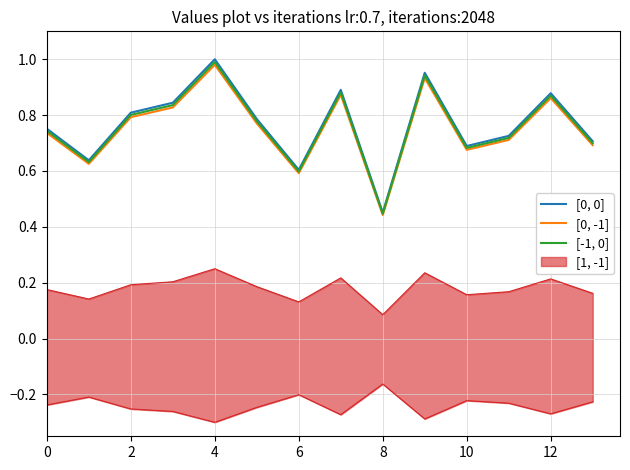

What is the greatest value displayed?

1.0